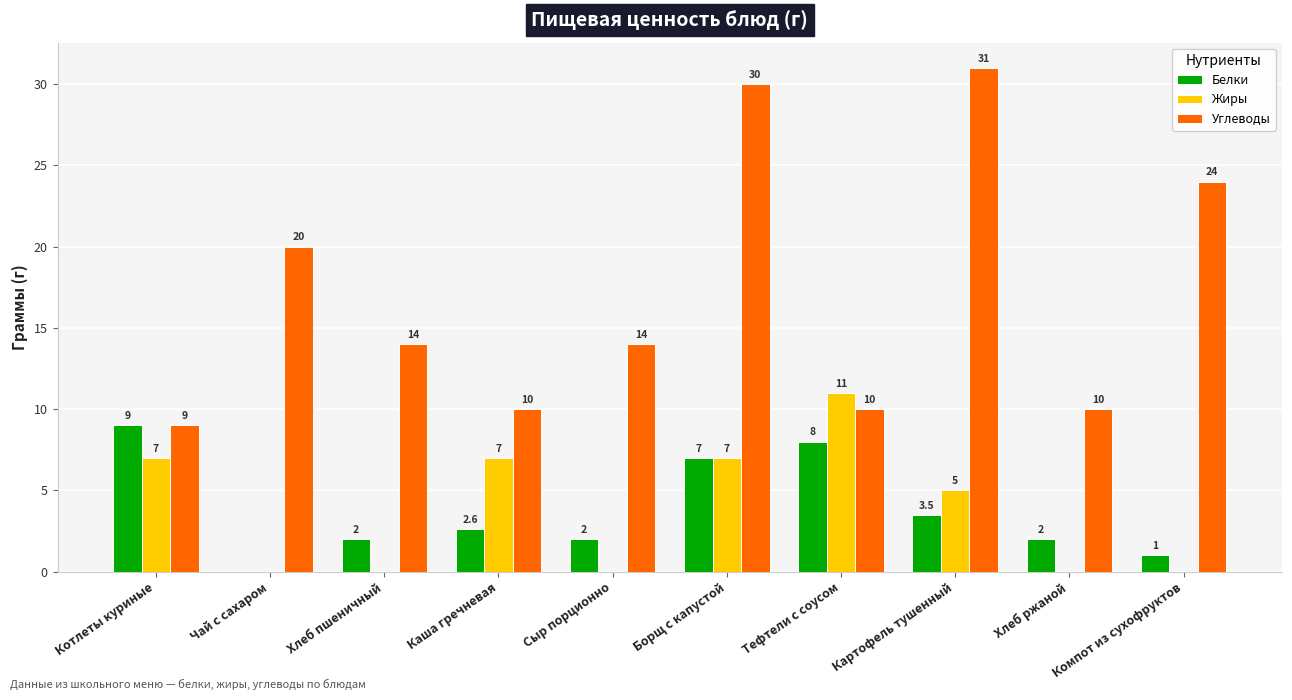

At which category is the sum across all series the highest?

Борщ с капустой